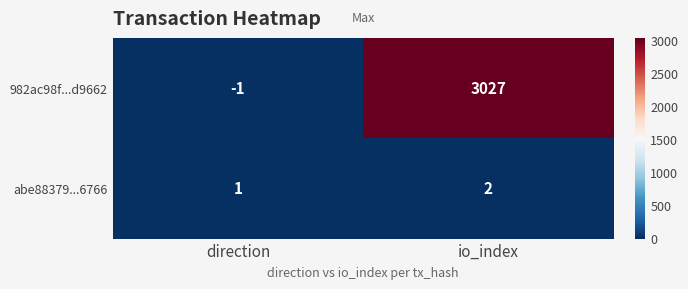

How many categories are shown in the chart?

2